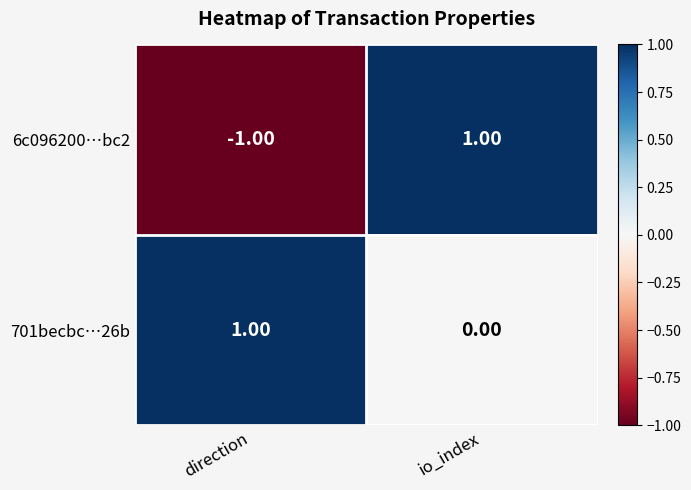

Which series has the largest total across all categories?

701becbc…26b